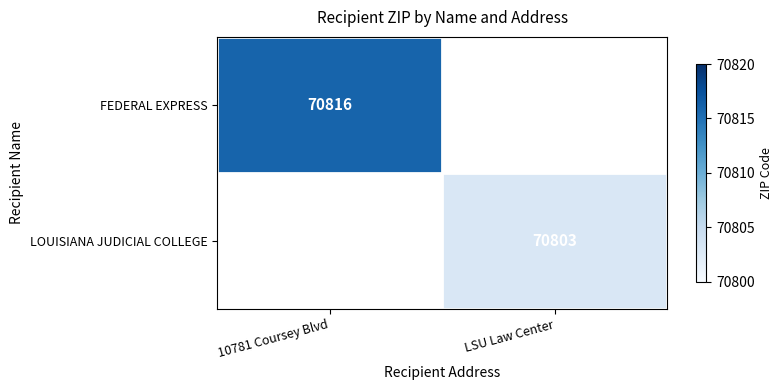

How many distinct data groups are displayed?

2